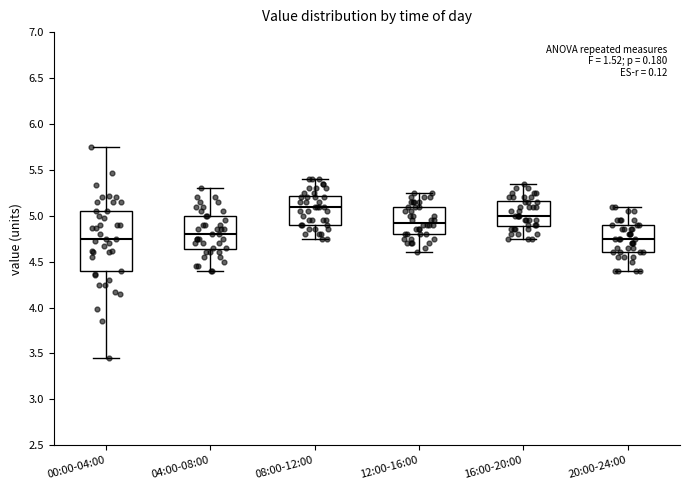

Where does the upper whisker of the box for 08:00-12:00 end on the y-axis? The values are not printed on the chart, so give them approximately, as read against the axis.

5.40